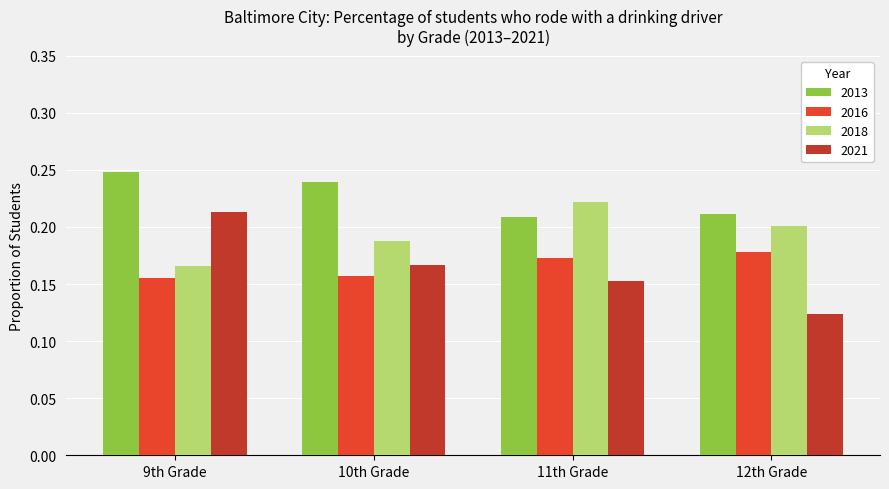

Rank the series by their maximum value, from highest to lowest.

2013, 2018, 2021, 2016